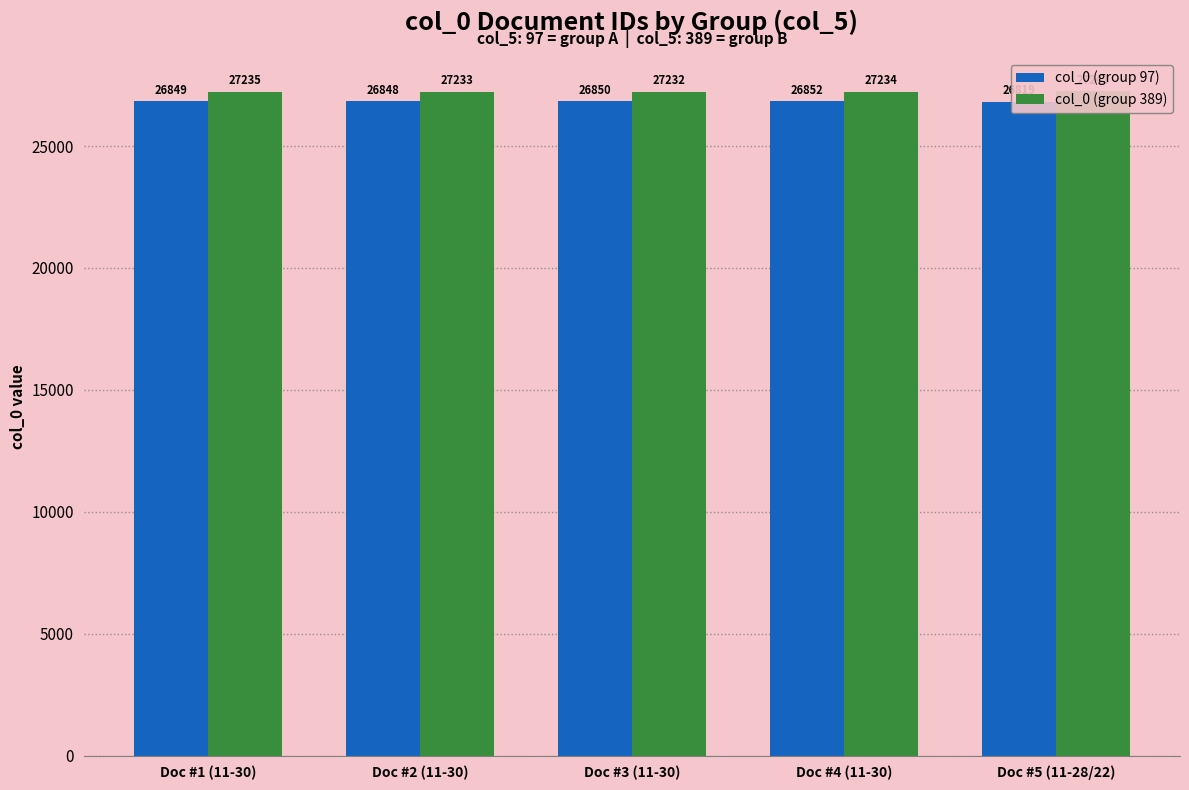

What are all the series names shown in the legend?

col_0 (group 97), col_0 (group 389)